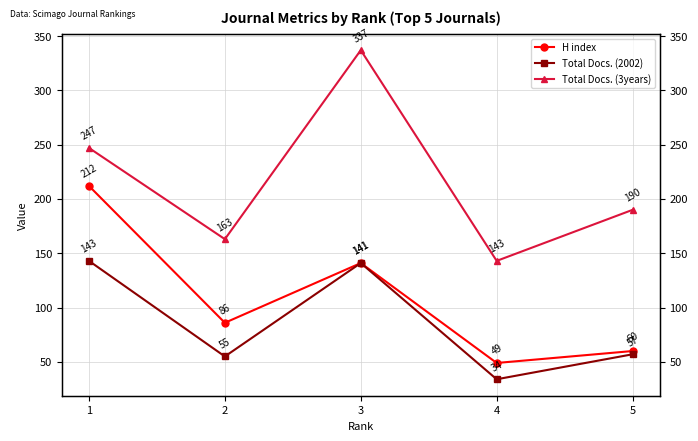

Is it true that Total Docs. (3years) equals 143 at 4?

True